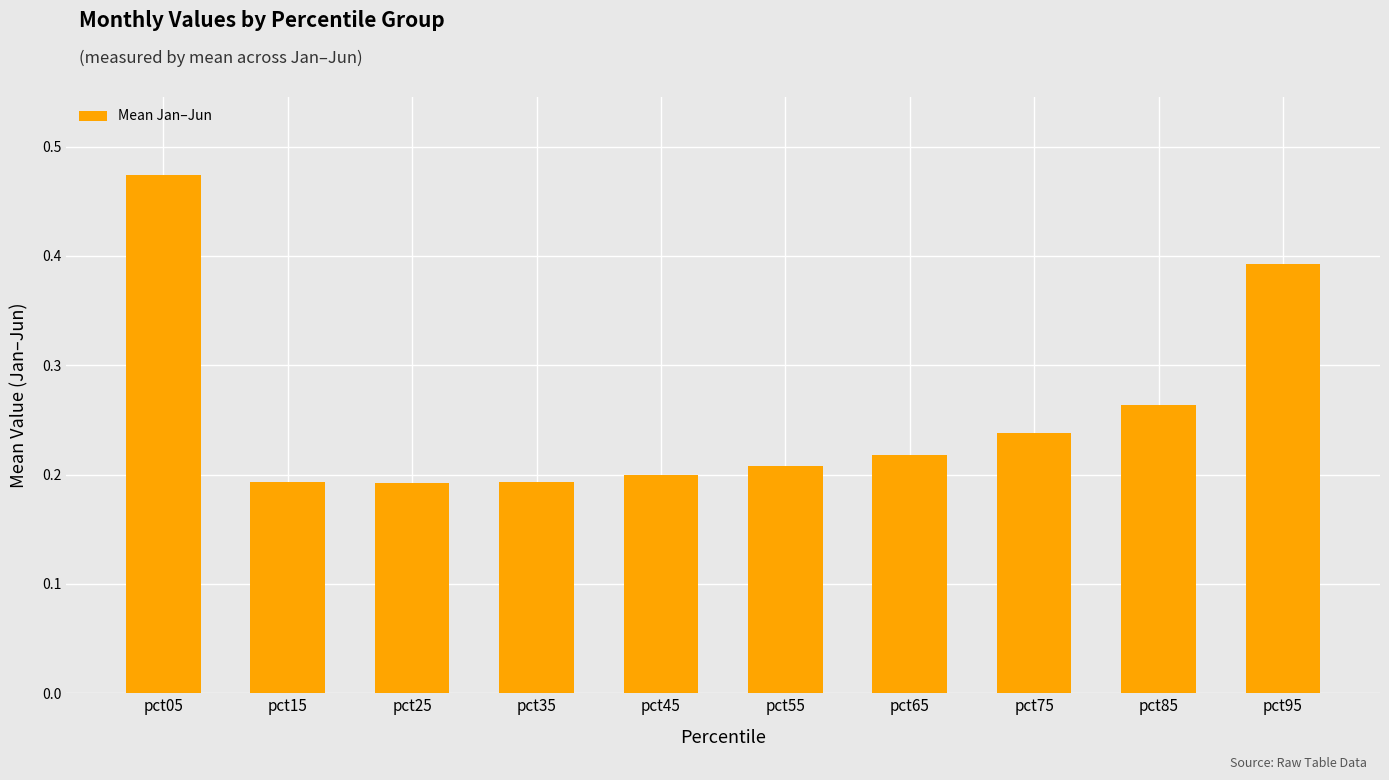

What is the change in value from pct45 to pct95?

+0.2